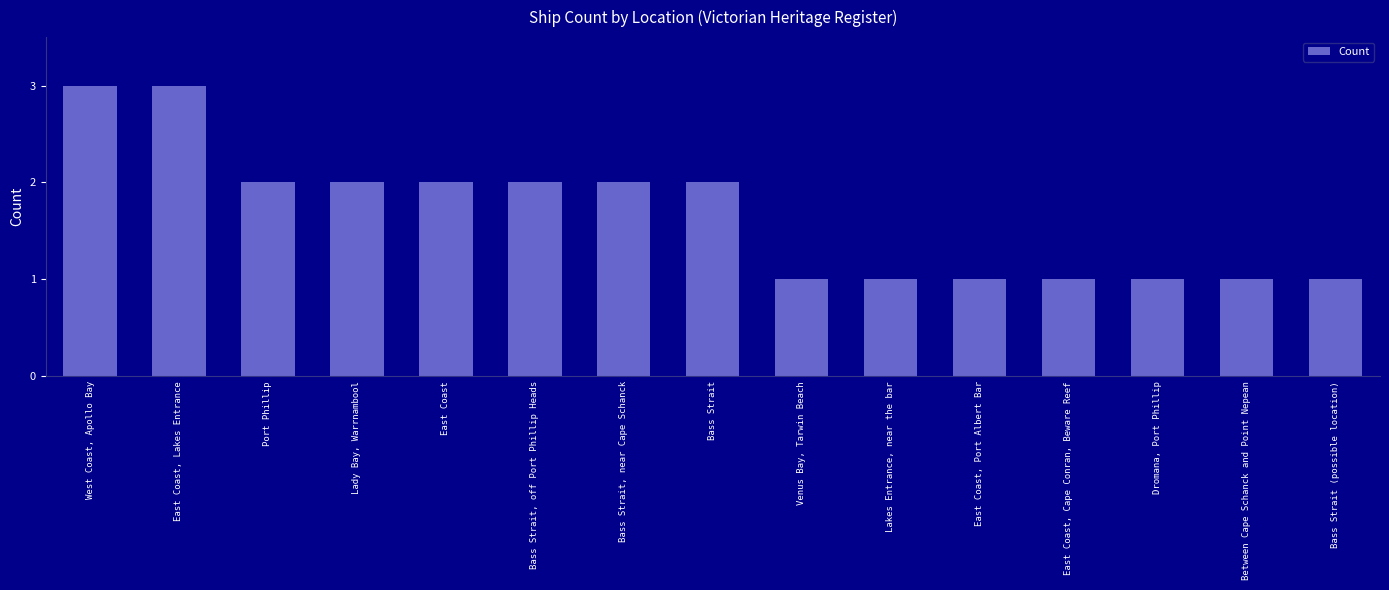

Which has a higher value, West Coast, Apollo Bay or Port Phillip?

West Coast, Apollo Bay